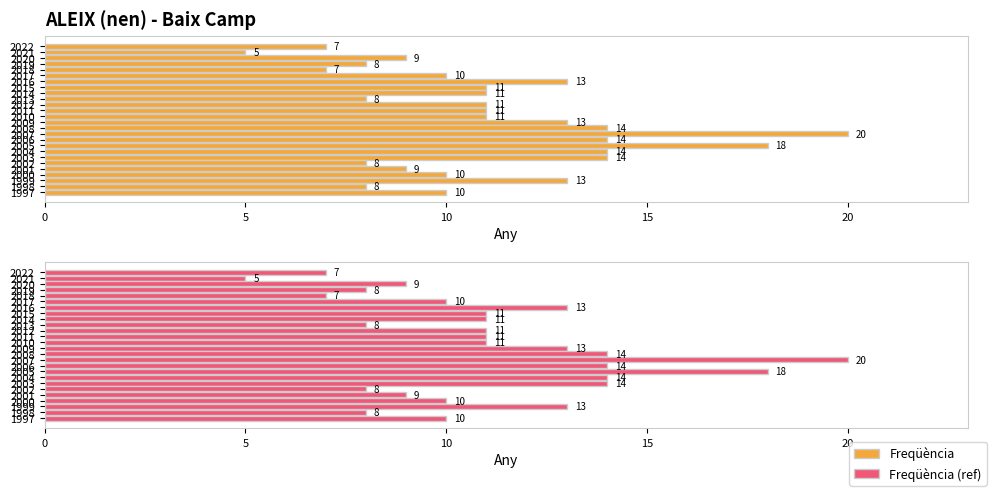

What is the label of the 8th bar from the right?

18